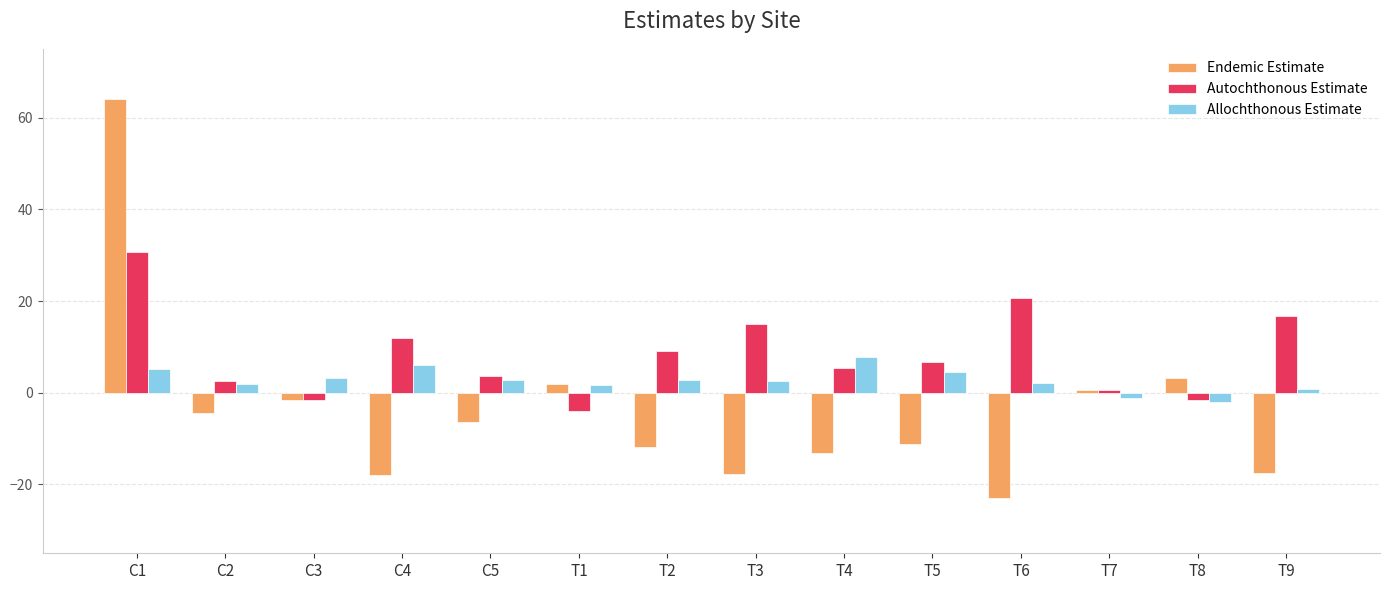

What are all the series names shown in the legend?

Endemic Estimate, Autochthonous Estimate, Allochthonous Estimate